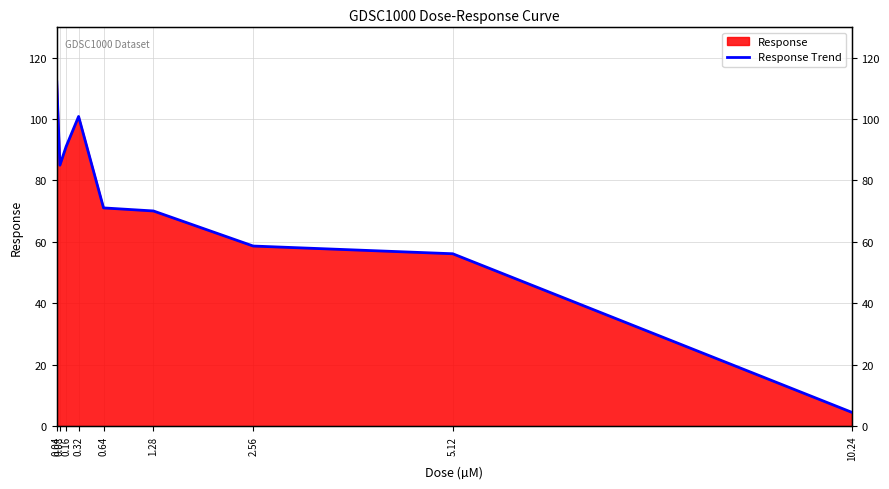

Is it true that the value at 5.12 is 100.7?

False